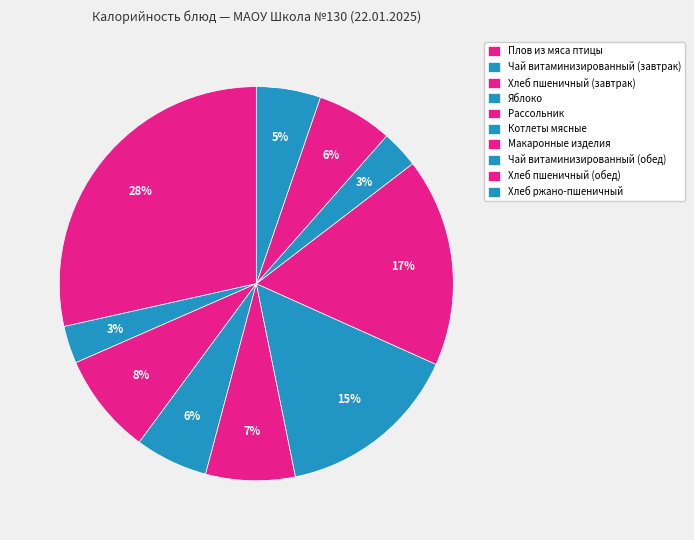

To the nearest percent, what is the combined percentage of Рассольник and Макаронные изделия?

24%